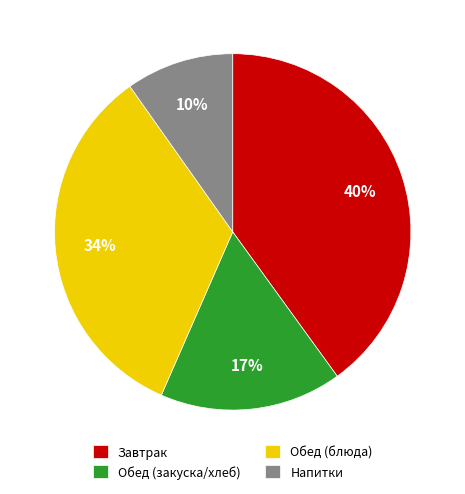

Which slice is the largest?

Завтрак